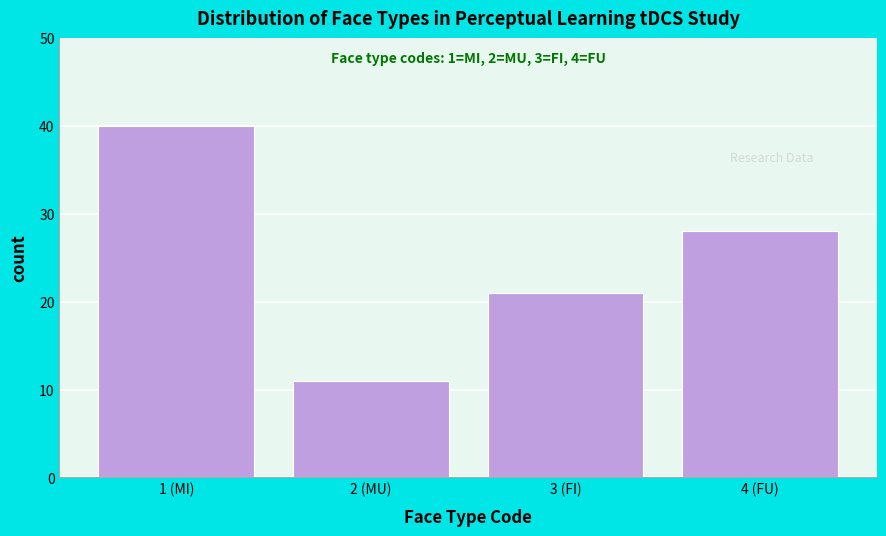

Reading left to right, list all the values displayed in this chart.

1 (MI)=40	2 (MU)=11	3 (FI)=21	4 (FU)=28